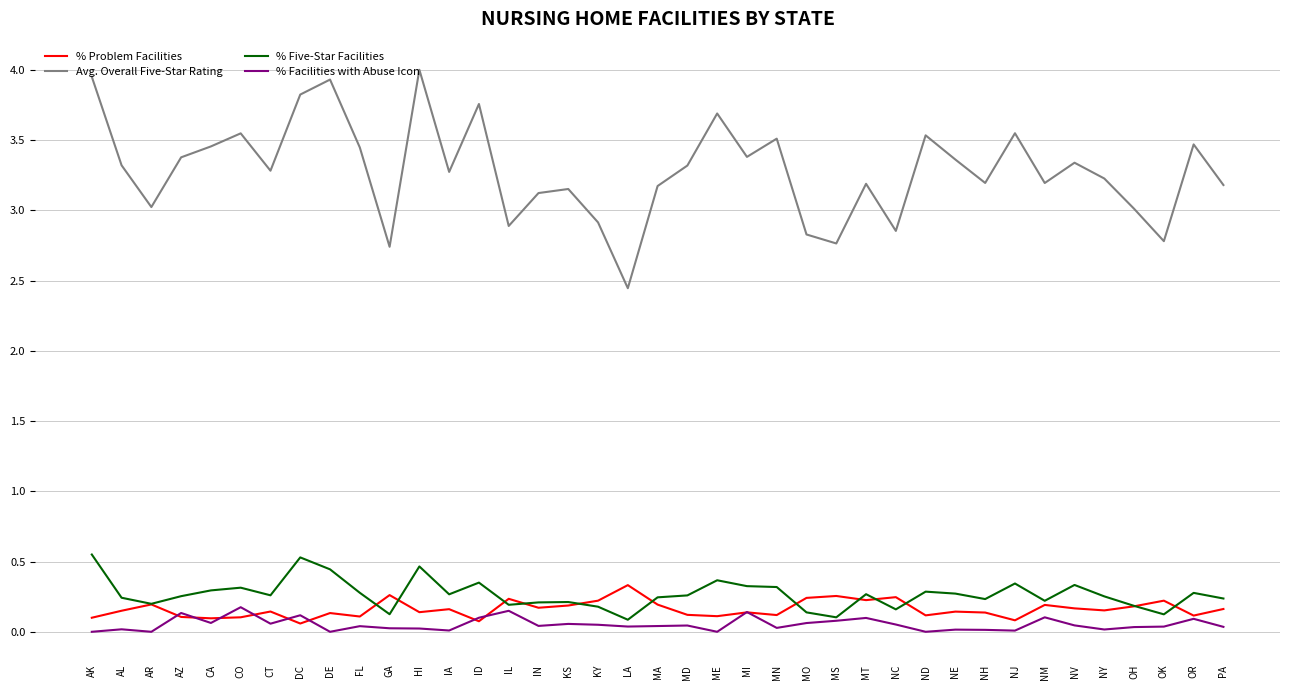

The value of % Five-Star Facilities at HI is 0.8. True or false?

False